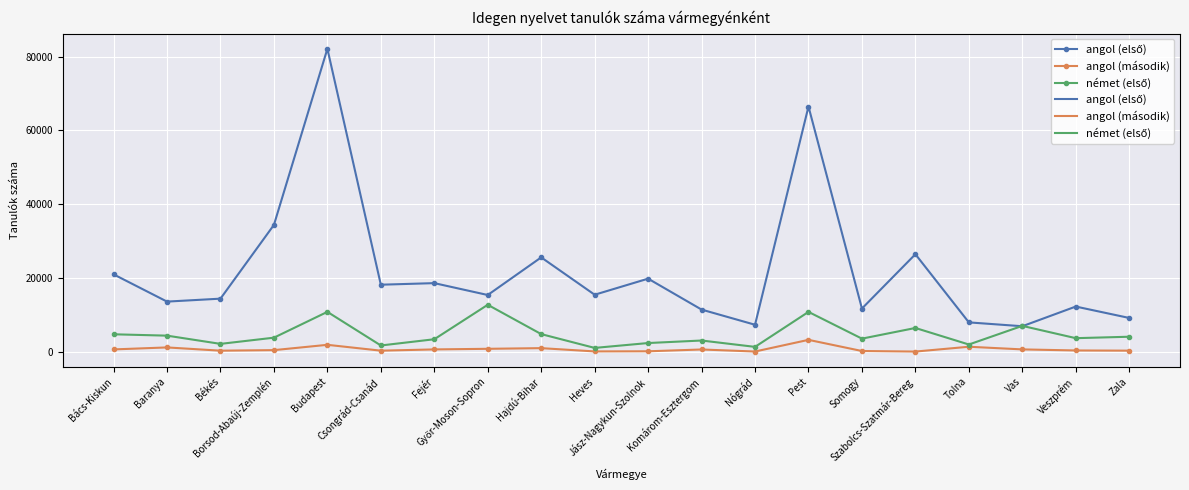

How many categories are shown in the chart?

20